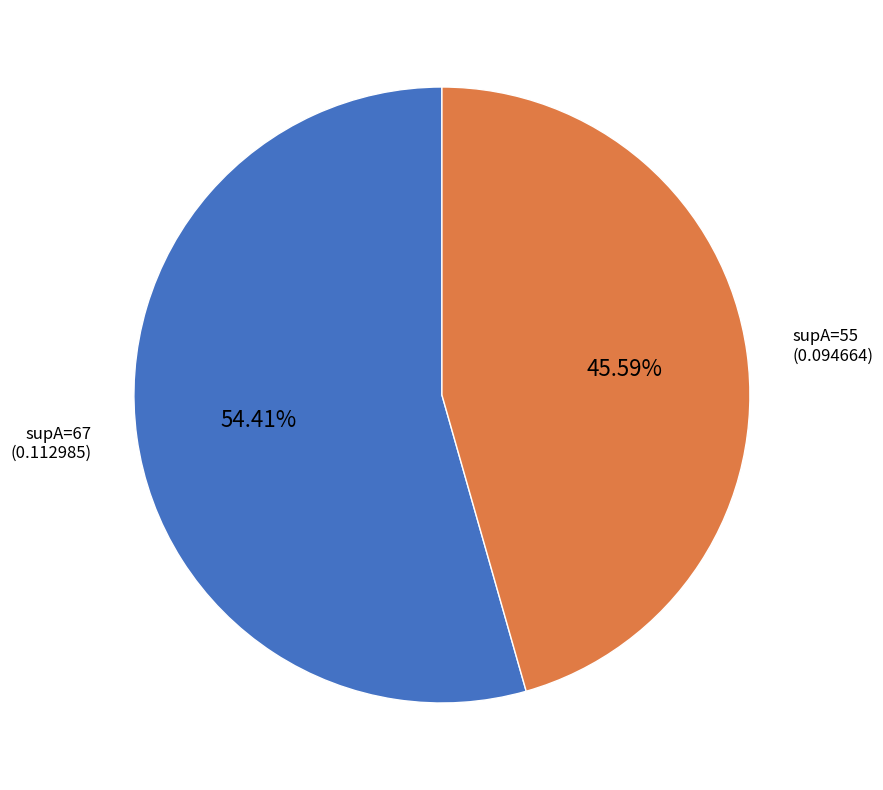

Does any single category account for the majority?

Yes